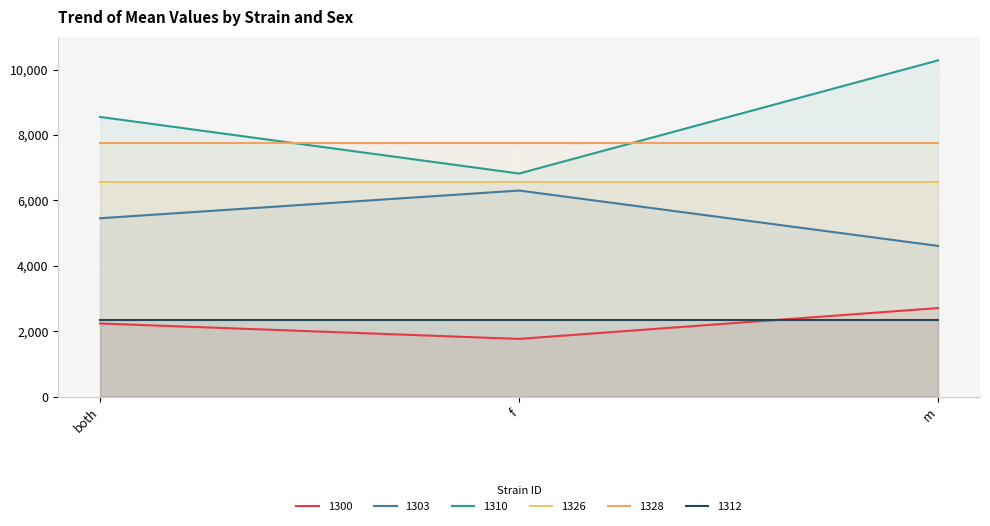

What position from the right is f?

2